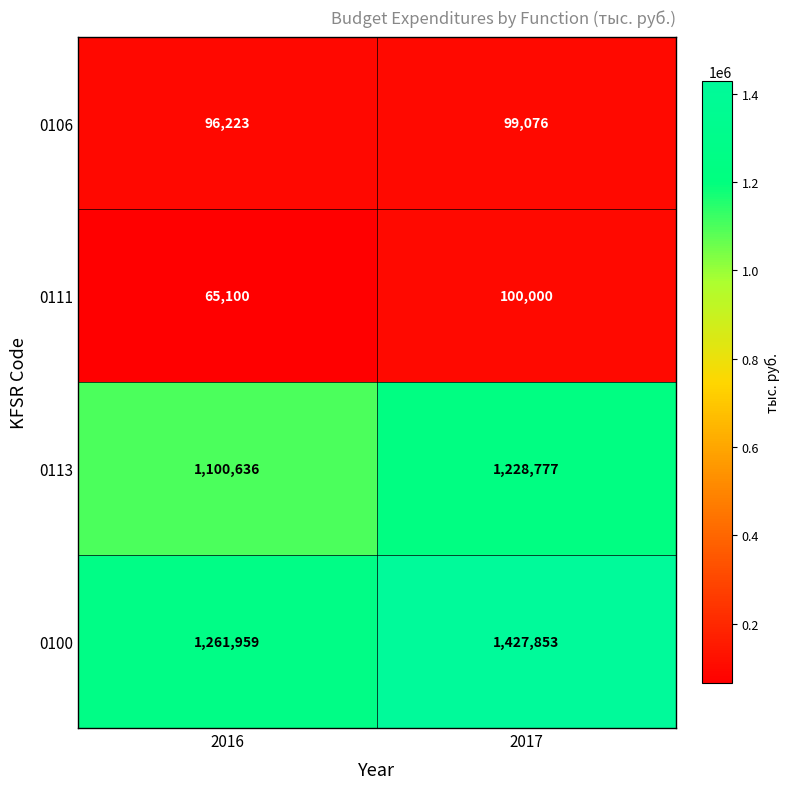

Which series has the largest total across all categories?

0100